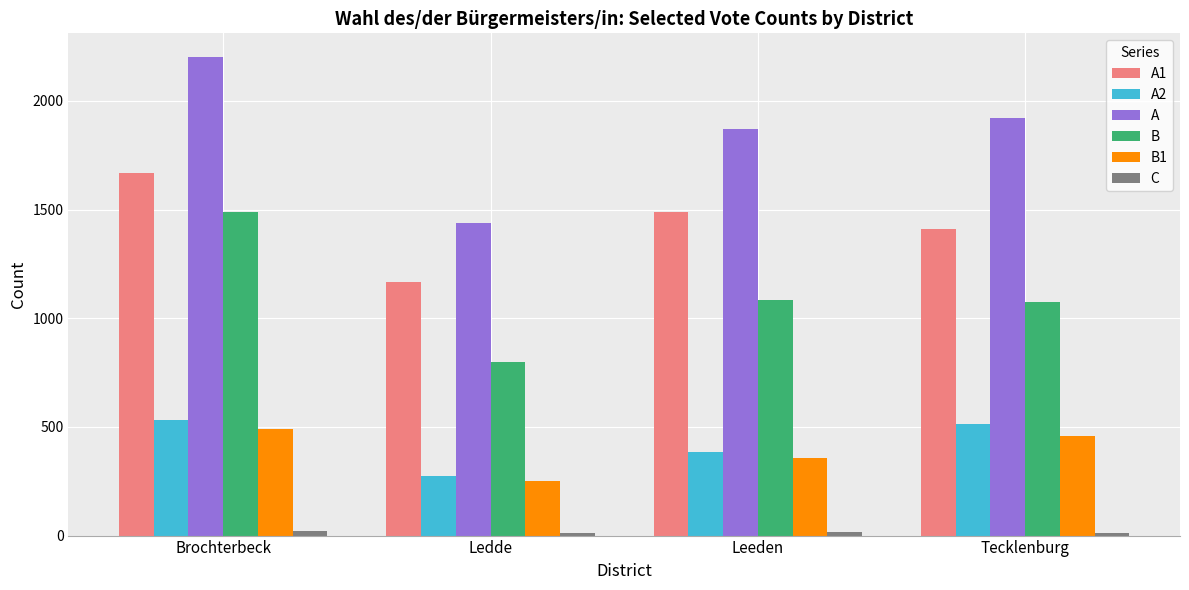

How many categories are shown in the chart?

4